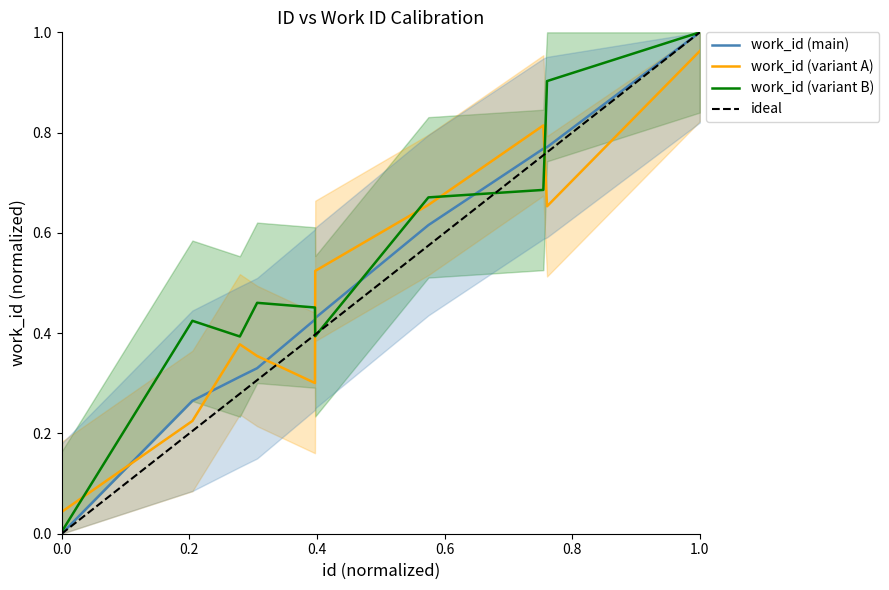

How many times do work_id (variant A) and work_id (variant B) cross each other?

5